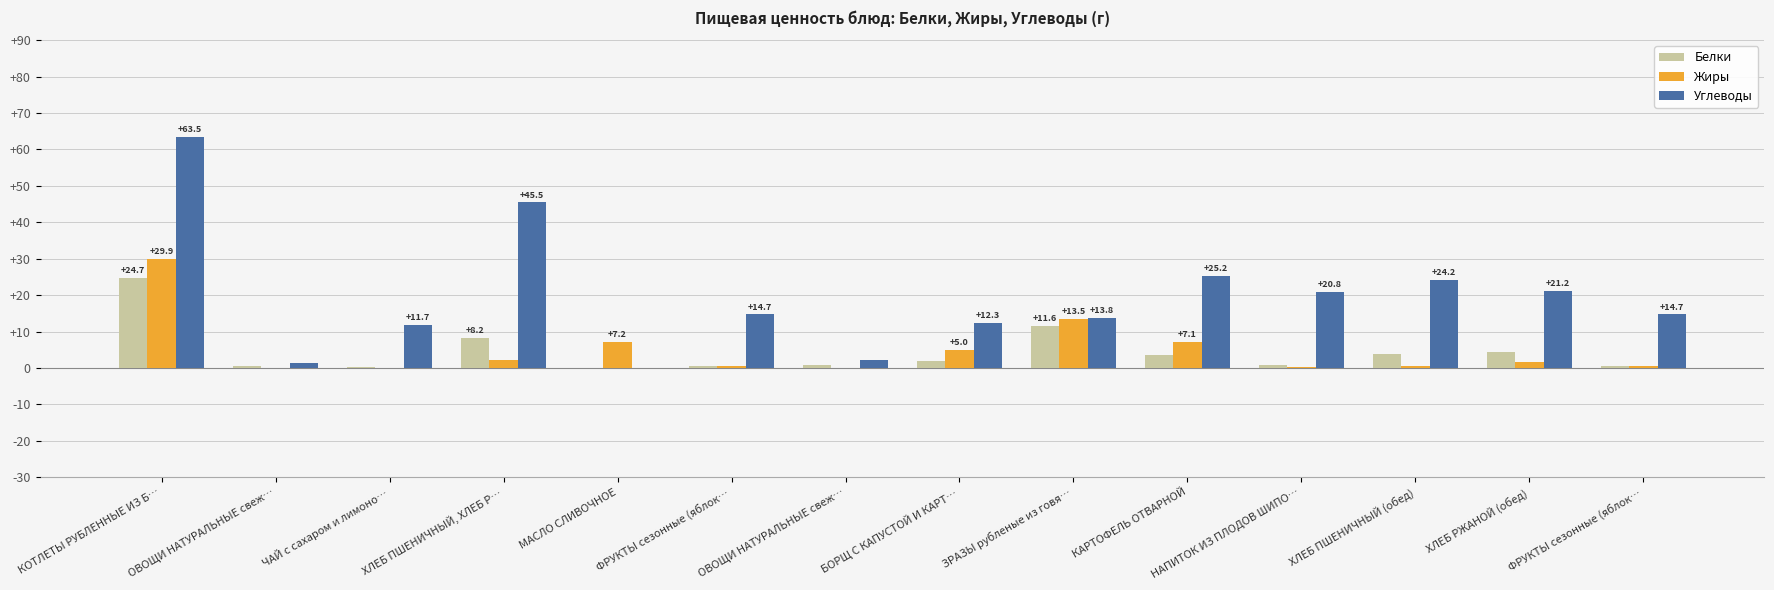

The Жиры series shows 13.5 at ЗРАЗЫ рубленые из говя…. True or false?

True